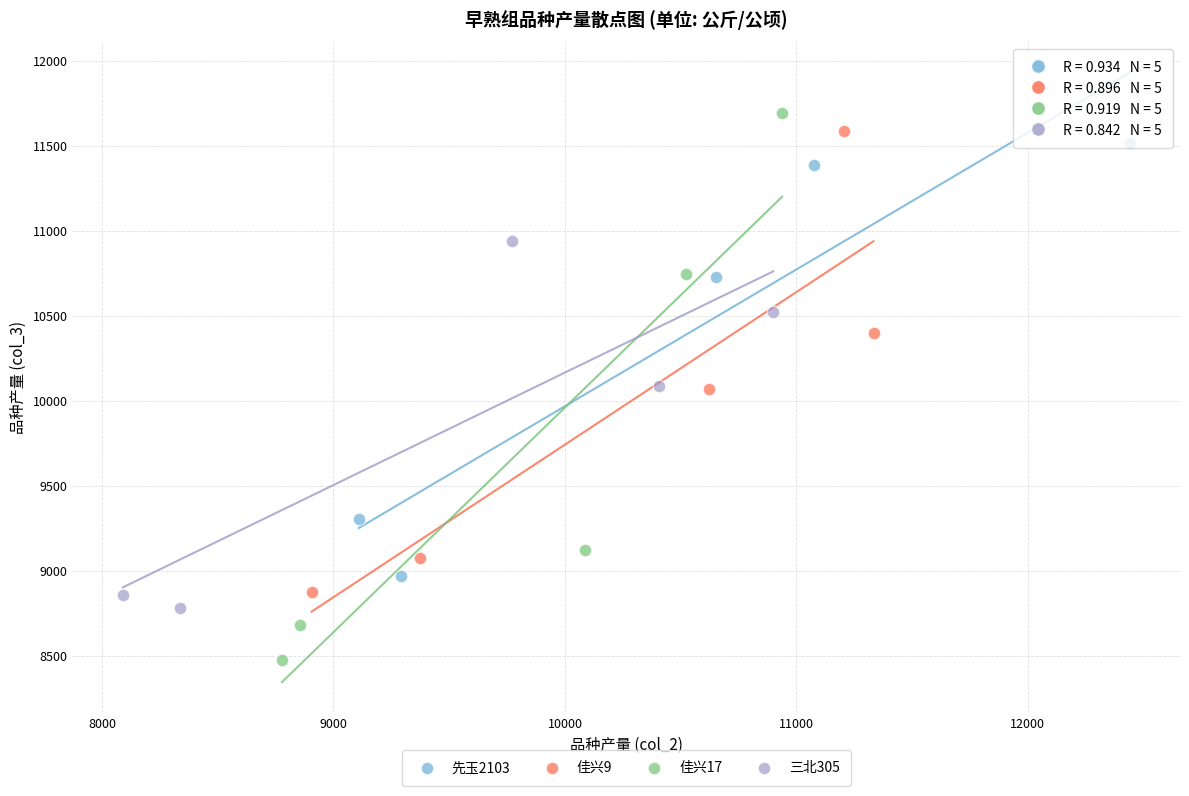

Which series has the widest spread of Y values?

佳兴17